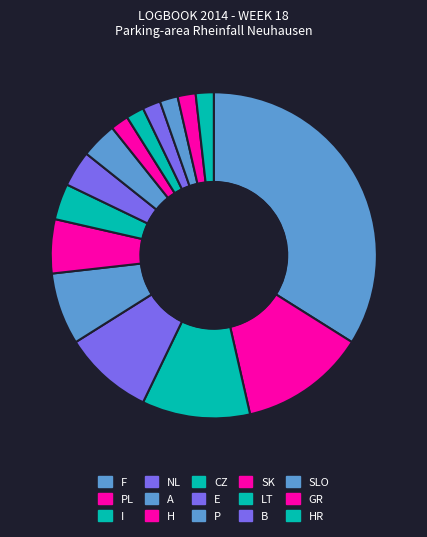

Is the sum of SK and A greater than half?

No